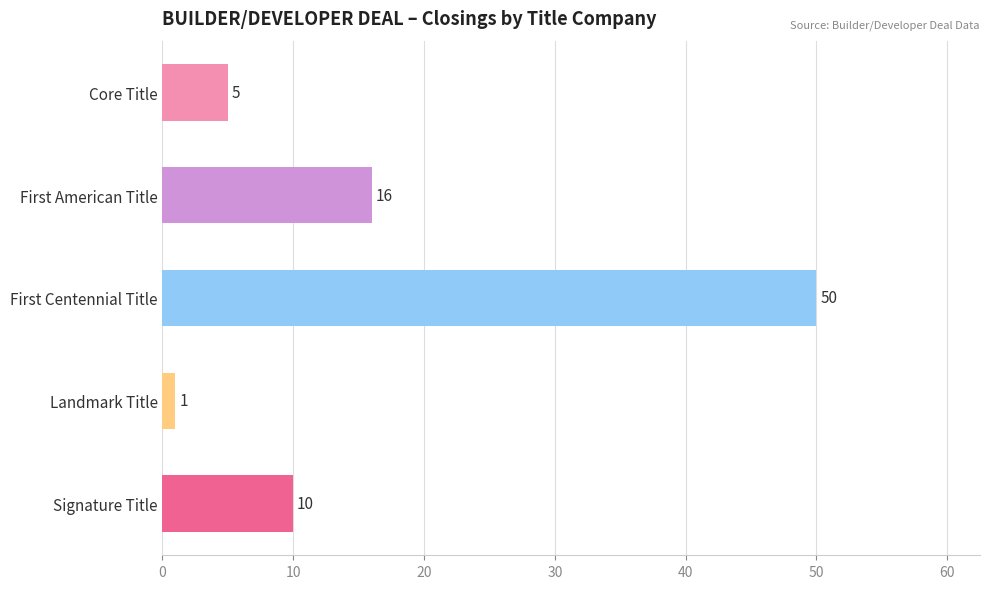

What is the label of the 1st bar from the bottom?

Signature Title